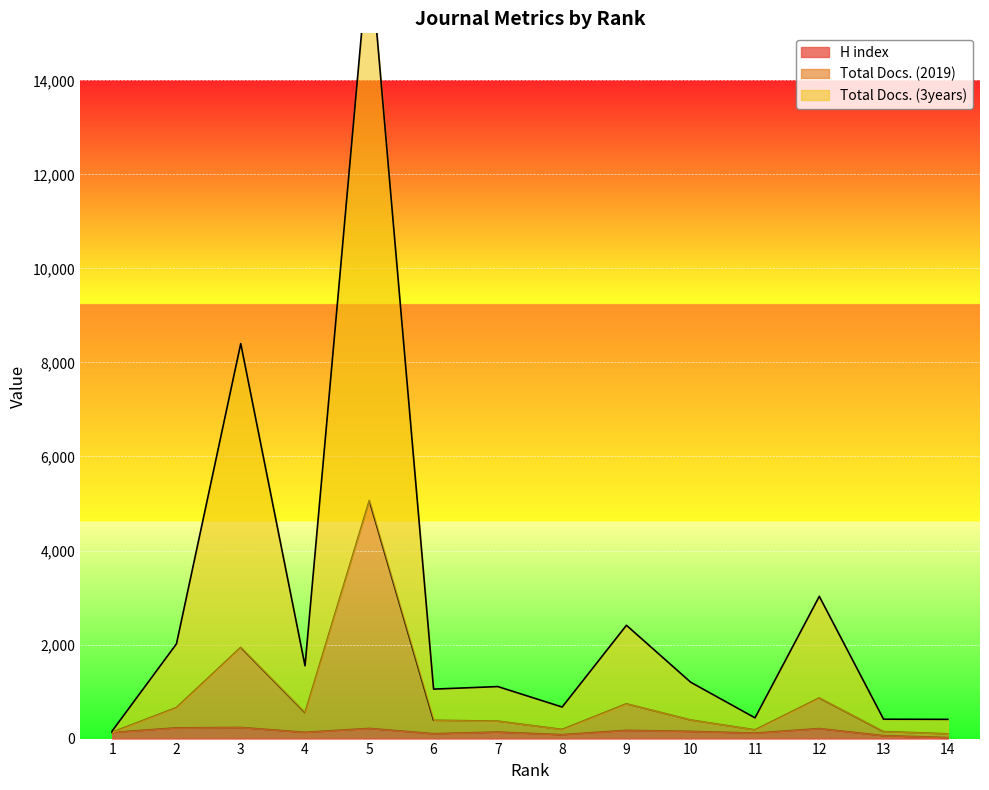

At which label does Total Docs. (3years) first exceed 1198?

2